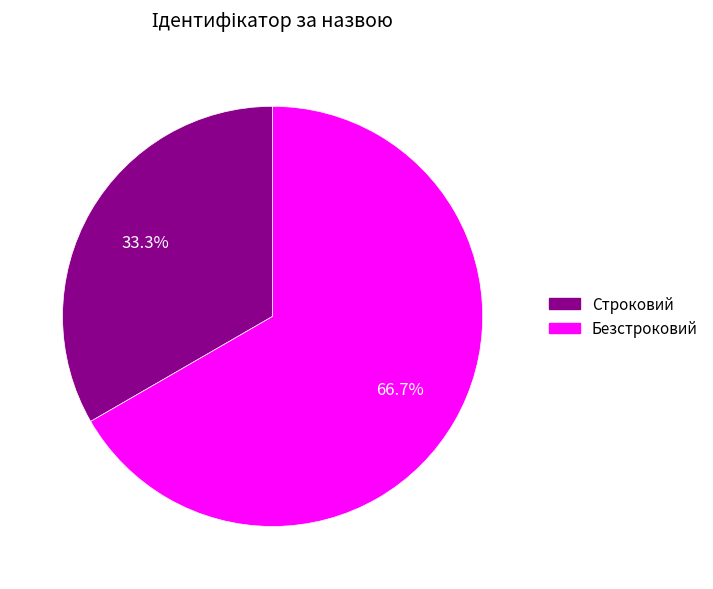

Does any single category account for the majority?

Yes